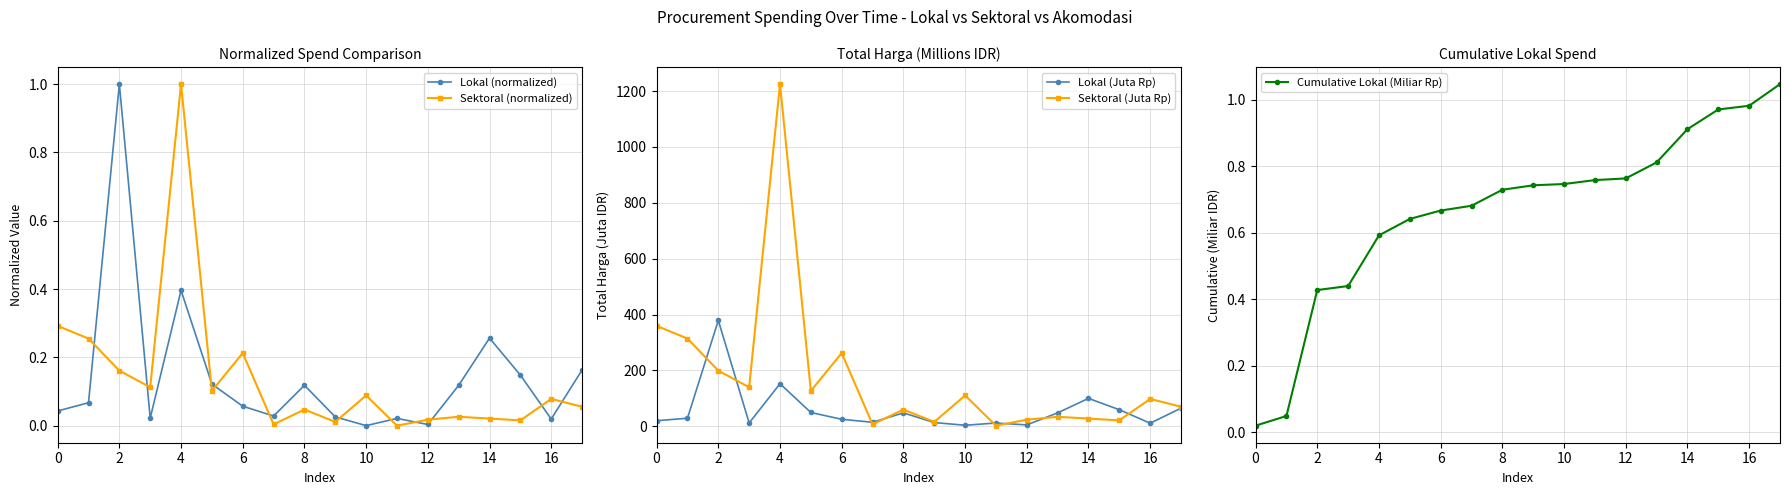

Reading left to right, list all the values displayed in this chart.

Lokal (normalized): 0.0	0.1	1.0	0.0	0.4	0.1	0.1	0.0	0.1	0.0	0.0	0.0	0.0	0.1	0.3	0.1	0.0	0.2
Sektoral (normalized): 0.3	0.3	0.2	0.1	1.0	0.1	0.2	0.0	0.0	0.0	0.1	0.0	0.0	0.0	0.0	0.0	0.1	0.1
Lokal (Juta Rp): 19.9	29.0	379.1	12.0	152.5	49.5	25.2	14.4	48.1	13.4	3.8	11.8	5.1	48.1	100.0	59.4	11.1	65.0
Sektoral (Juta Rp): 359.5	314.1	199.2	139.8	1224.7	127.0	262.1	6.9	59.9	15.8	110.4	2.4	23.7	34.1	27.7	21.2	98.0	70.0
Cumulative Lokal (Miliar Rp): 0.0	0.0	0.4	0.4	0.6	0.6	0.7	0.7	0.7	0.7	0.7	0.8	0.8	0.8	0.9	1.0	1.0	1.0